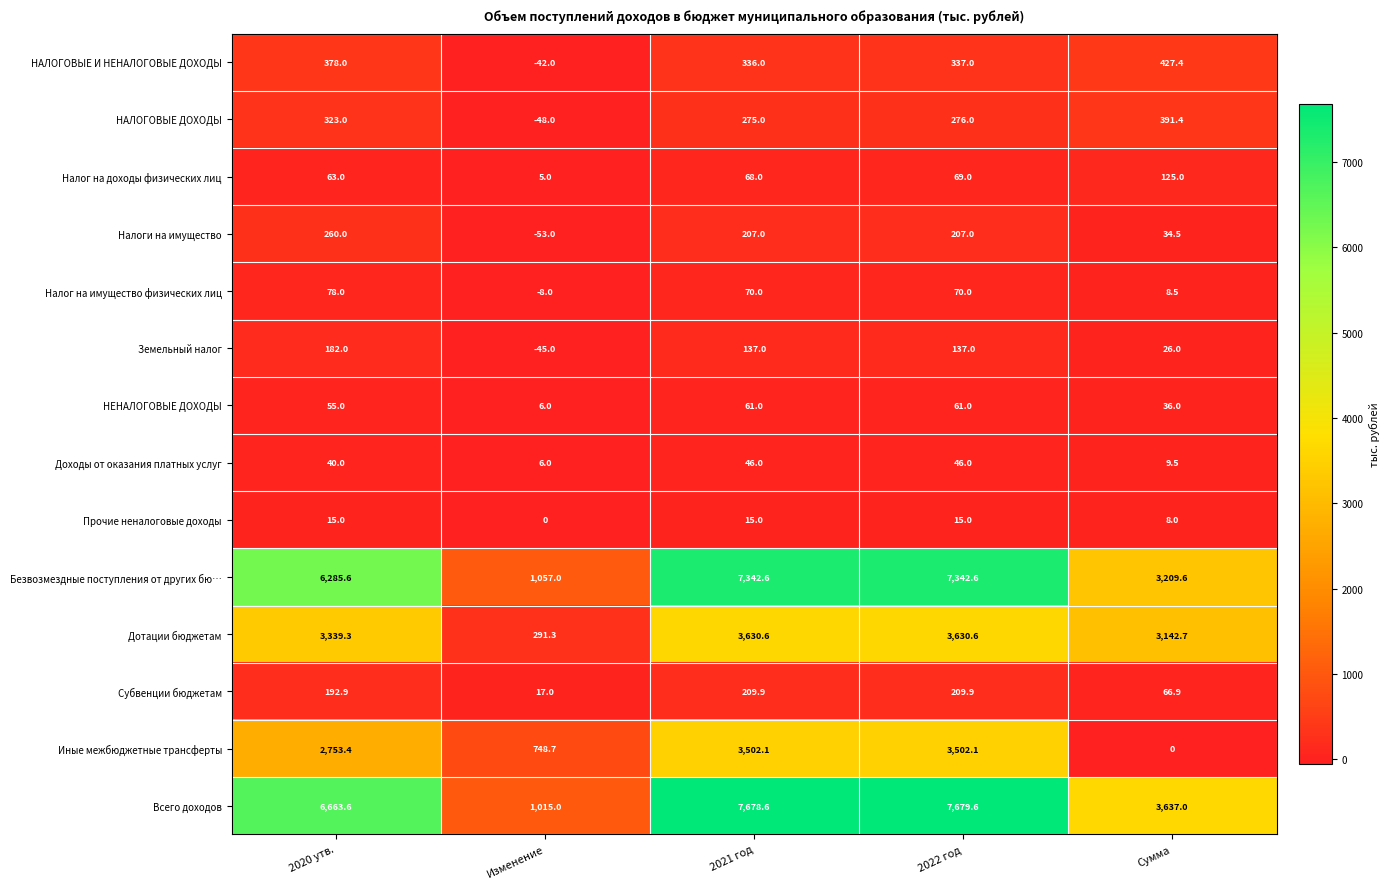

Read the НАЛОГОВЫЕ И НЕНАЛОГОВЫЕ ДОХОДЫ value at 2021 год.

336.0